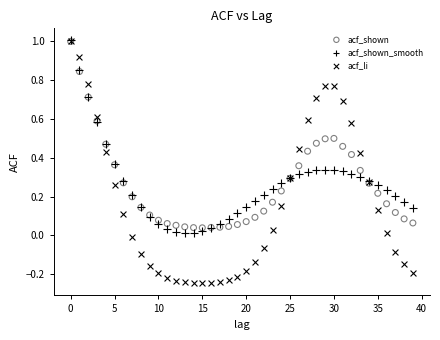

What are all the series names shown in the legend?

acf_shown, acf_shown_smooth, acf_li